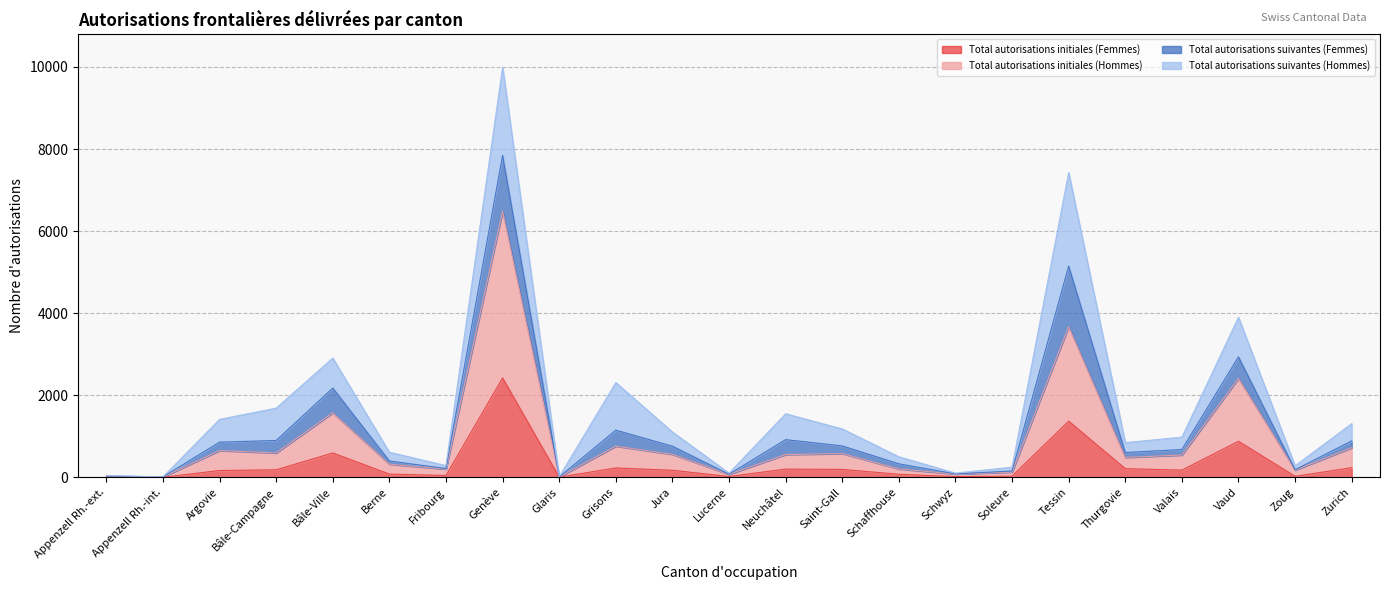

Which category has the highest value in the Total autorisations initiales (Femmes) series?

Genève